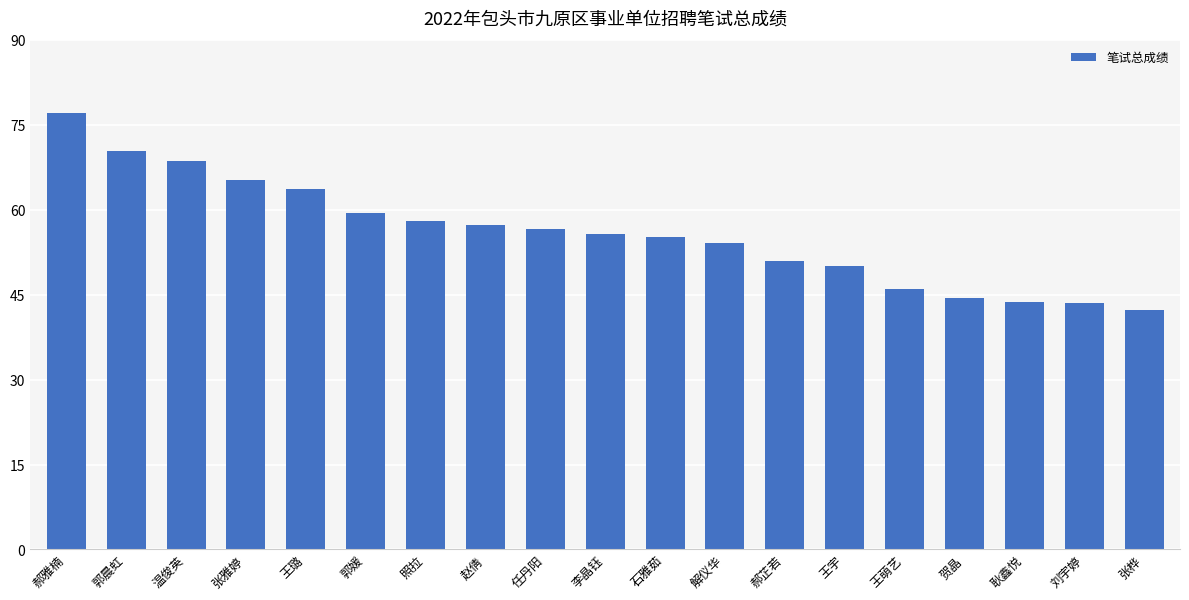

What is the sum of the values at 郭晨虹 and 李晶钰?

126.2